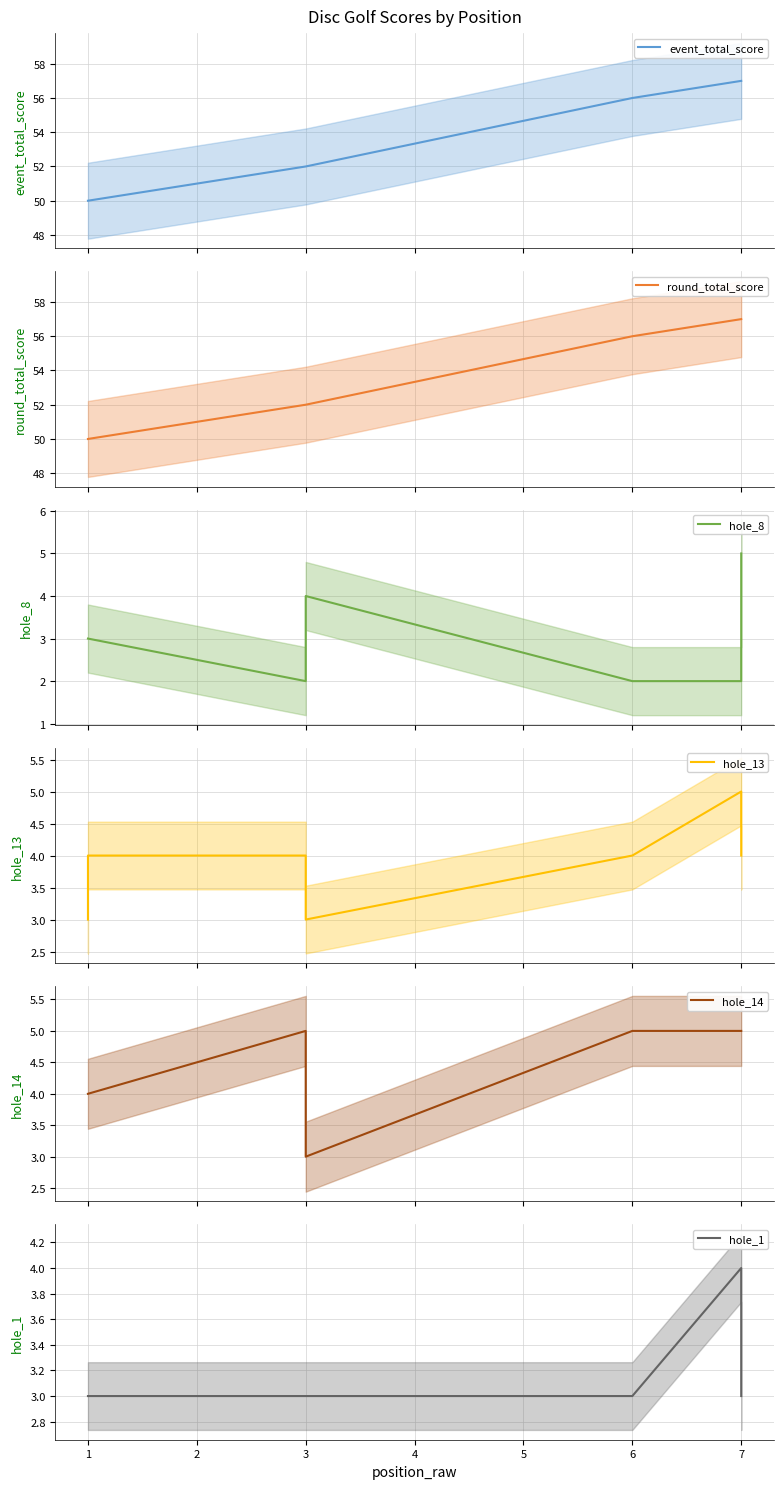

Reading left to right, extract all data points from this chart.

event_total_score: 0=50	1=50	2=52	3=52	4=52	5=56	6=57	7=57
round_total_score: 0=50	1=50	2=52	3=52	4=52	5=56	6=57	7=57
hole_8: 0=3	1=3	2=2	3=3	4=4	5=2	6=2	7=5
hole_13: 0=3	1=4	2=4	3=3	4=3	5=4	6=5	7=4
hole_14: 0=4	1=4	2=5	3=4	4=3	5=5	6=5	7=5
hole_1: 0=3	1=3	2=3	3=3	4=3	5=3	6=4	7=3